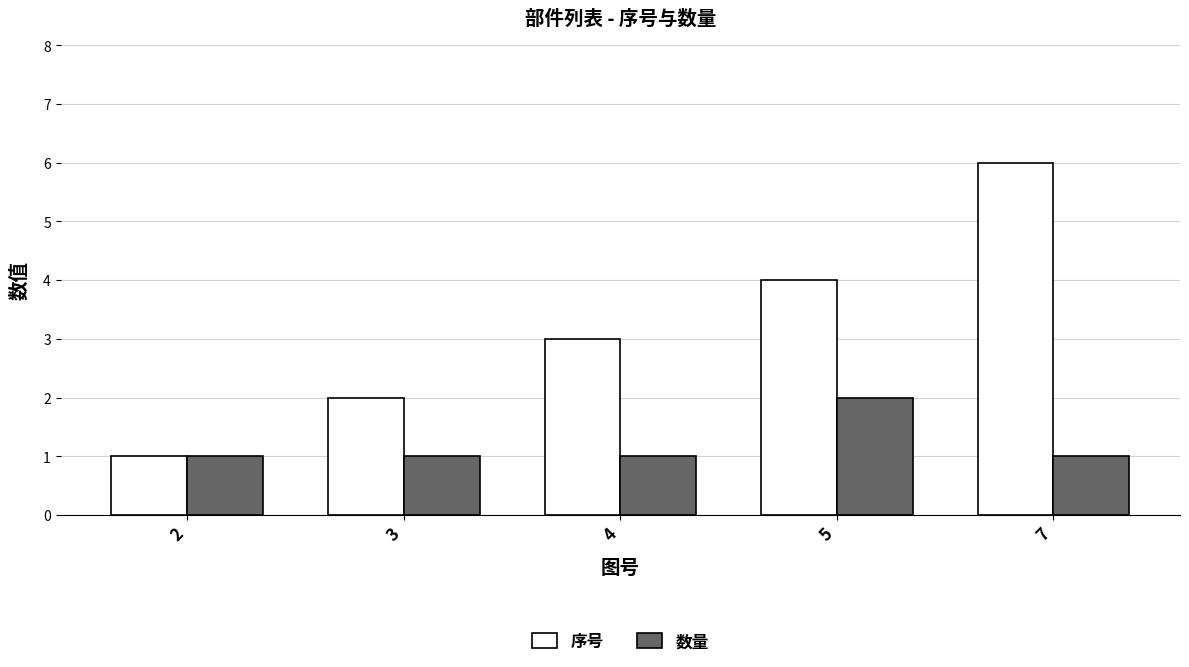

Is it true that 序号 equals 6 at 7?

True